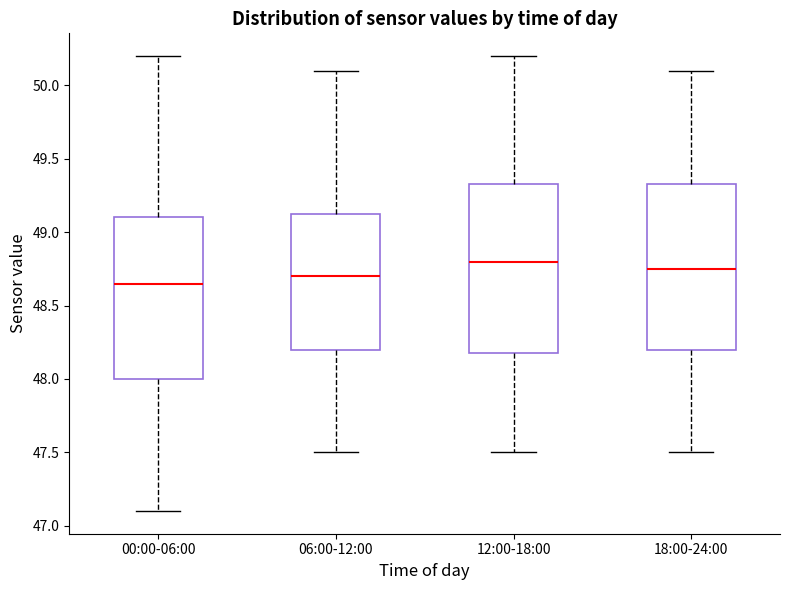

Reading left to right, read every box against the y-axis: the position of its median line, the range the box covers, and the ends of its whiskers. The values are not printed on the chart, so give them approximately, as read against the axis.

00:00-06:00: median 48.65, box 48.00 to 49.10, whiskers 47.10 to 50.20
06:00-12:00: median 48.70, box 48.20 to 49.15, whiskers 47.50 to 50.10
12:00-18:00: median 48.80, box 48.20 to 49.35, whiskers 47.50 to 50.20
18:00-24:00: median 48.75, box 48.20 to 49.35, whiskers 47.50 to 50.10